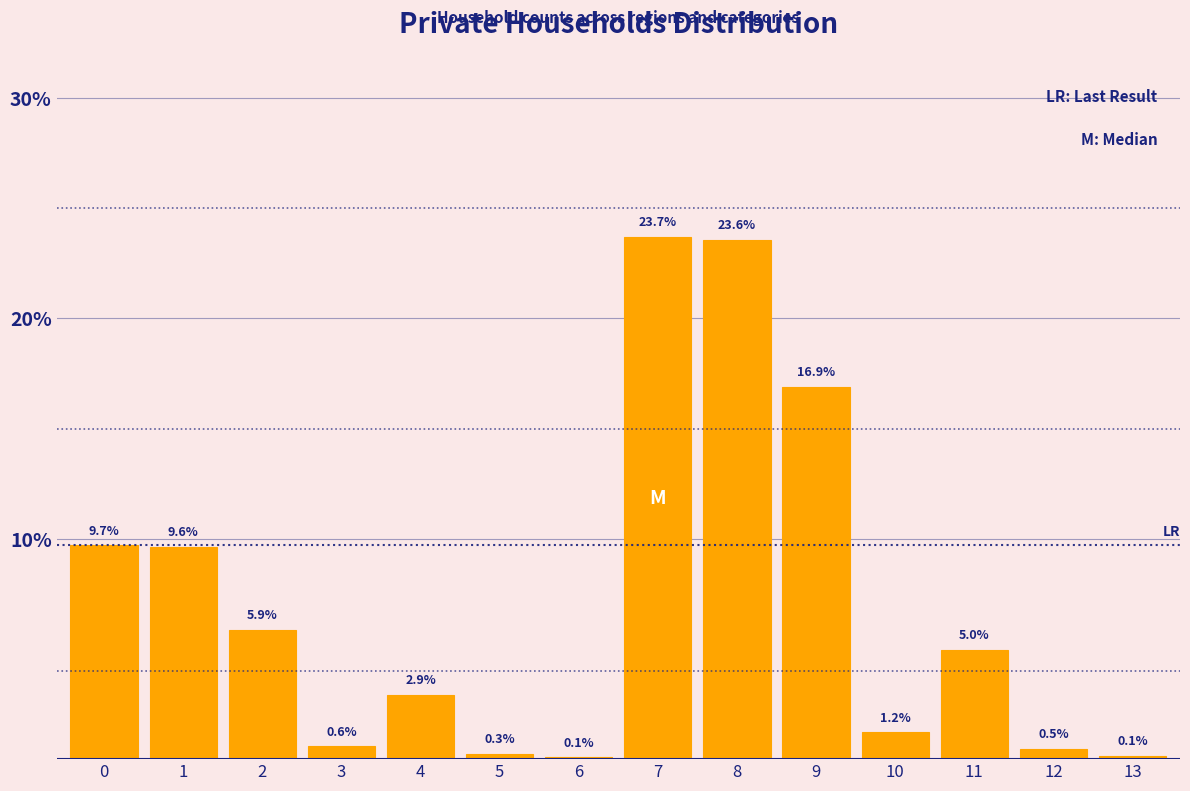

Reading left to right, transcribe all the data shown in this chart.

0=9.7	1=9.6	2=5.9	3=0.6	4=2.9	5=0.3	6=0.1	7=23.7	8=23.6	9=16.9	10=1.2	11=5.0	12=0.5	13=0.1